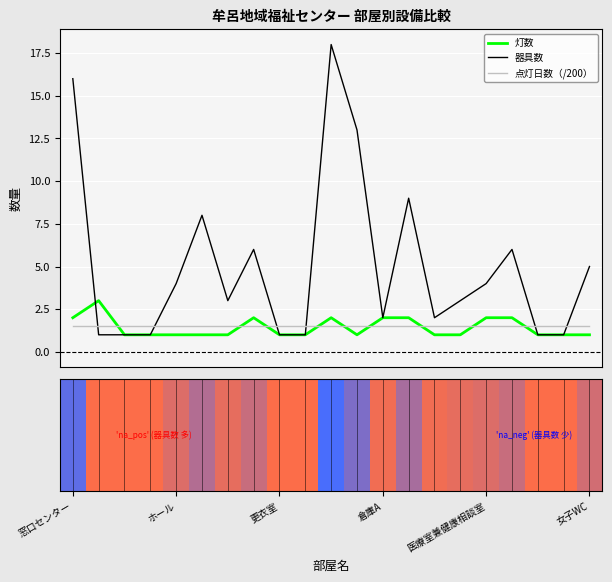

How many intersections are there between 灯数 and 点灯日数（/200）?

9